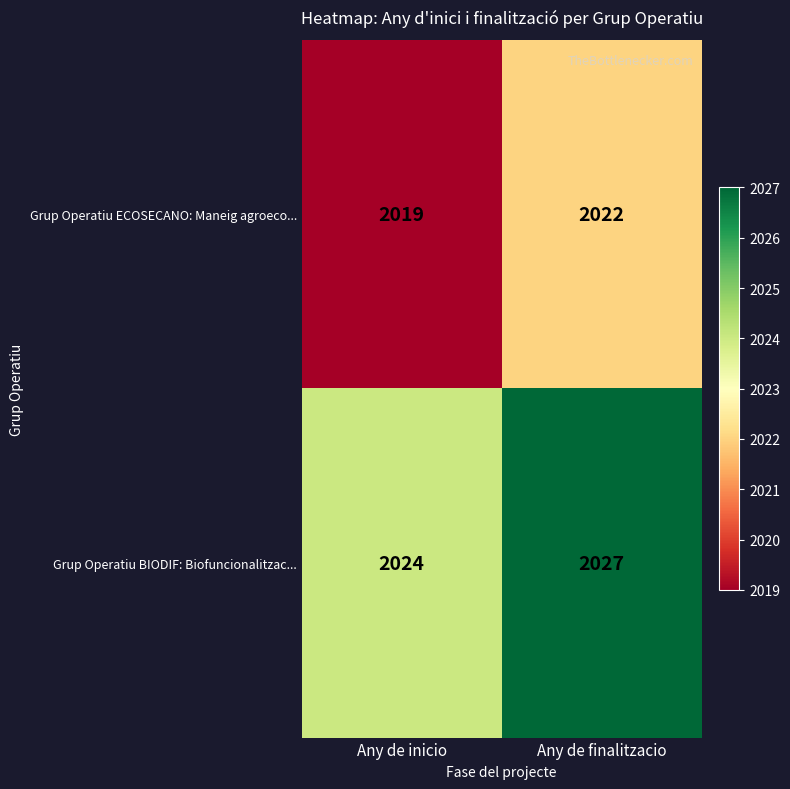

The Grup Operatiu BIODIF: Biofuncionalitzac... series shows 456 at Any de finalitzacio. True or false?

False